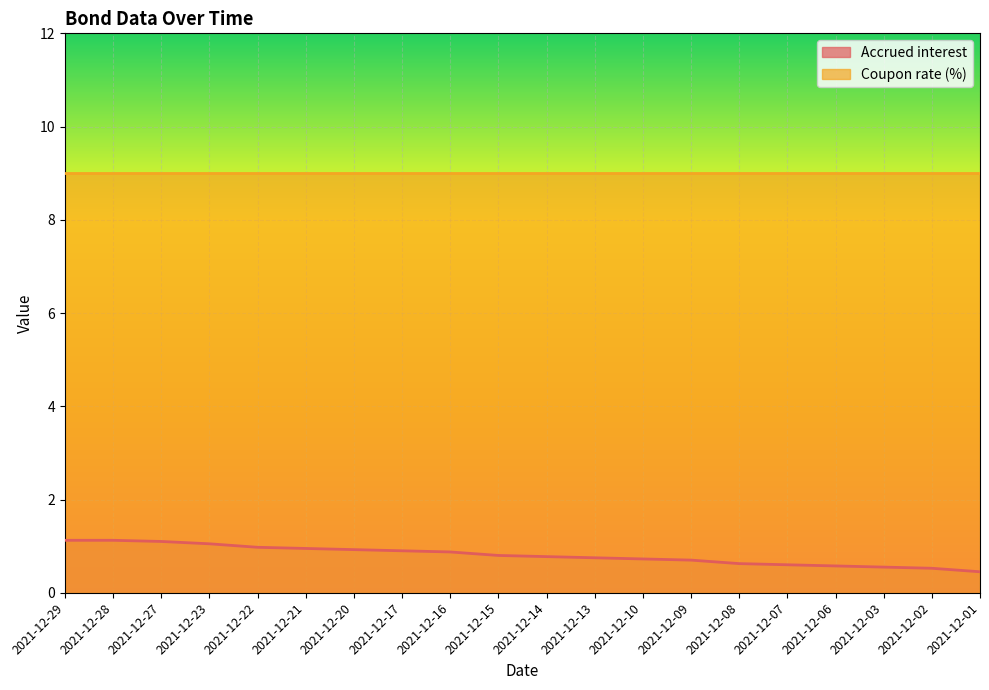

The chart shows a value of 0.9 at 2021-12-20. True or false?

True